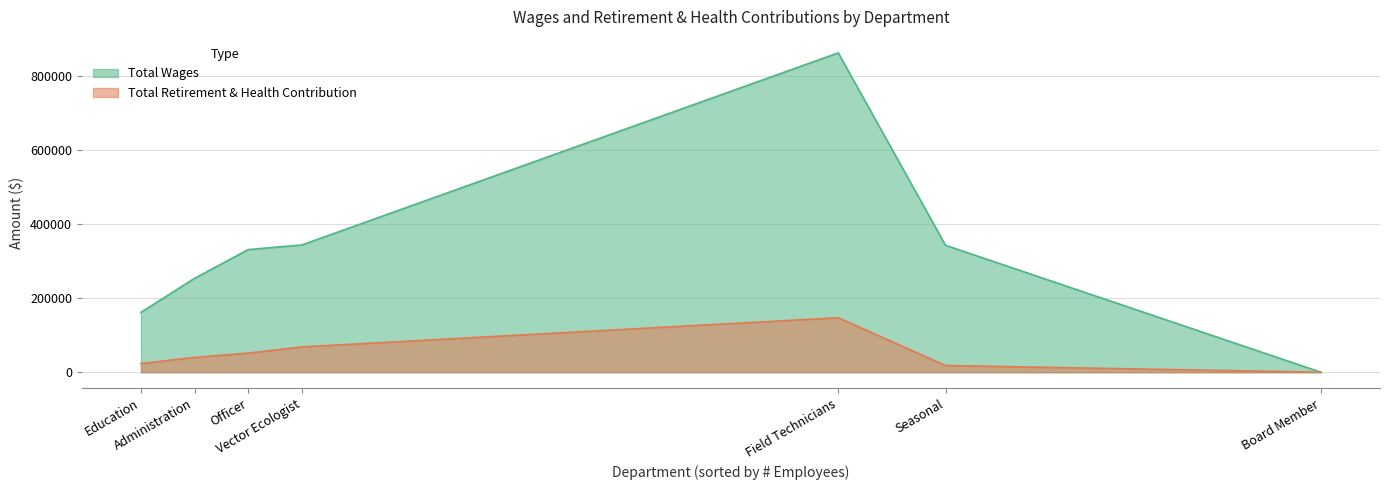

True or false: Total Wages has a value of 253689 at Administration.

True